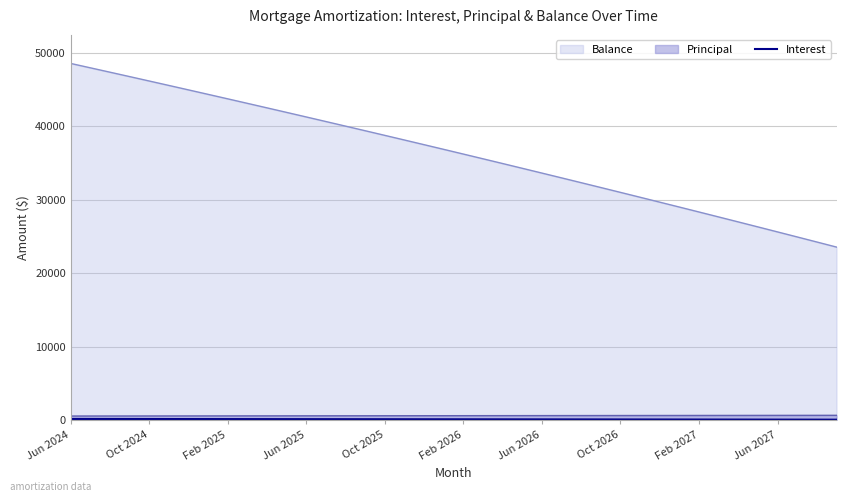

What is the greatest value displayed?

48563.0